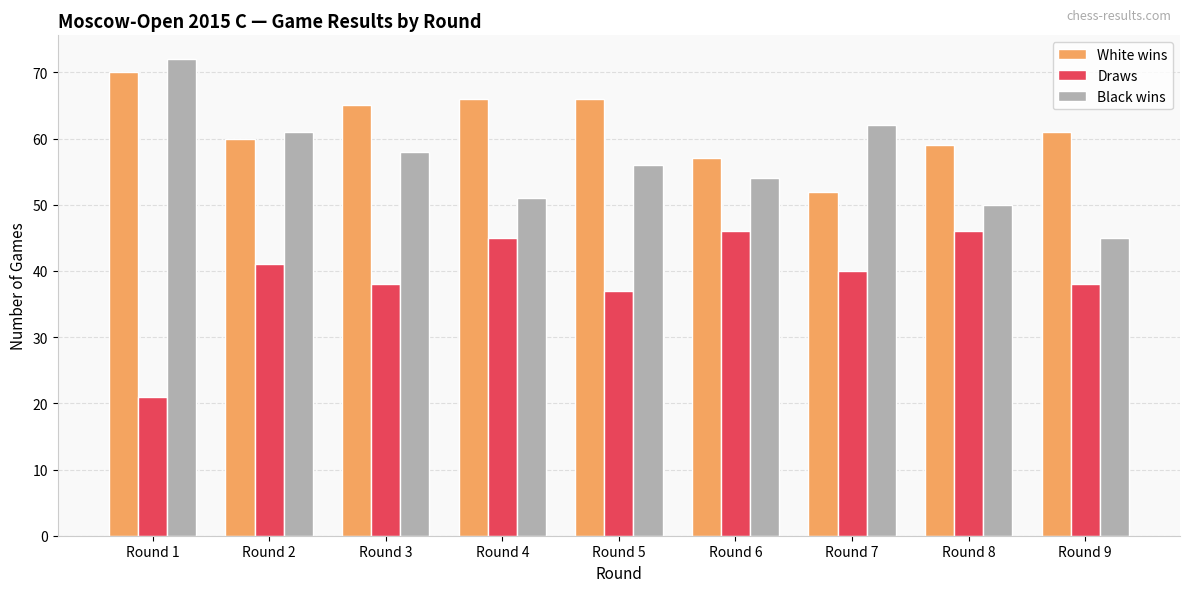

What are all the series names shown in the legend?

White wins, Draws, Black wins